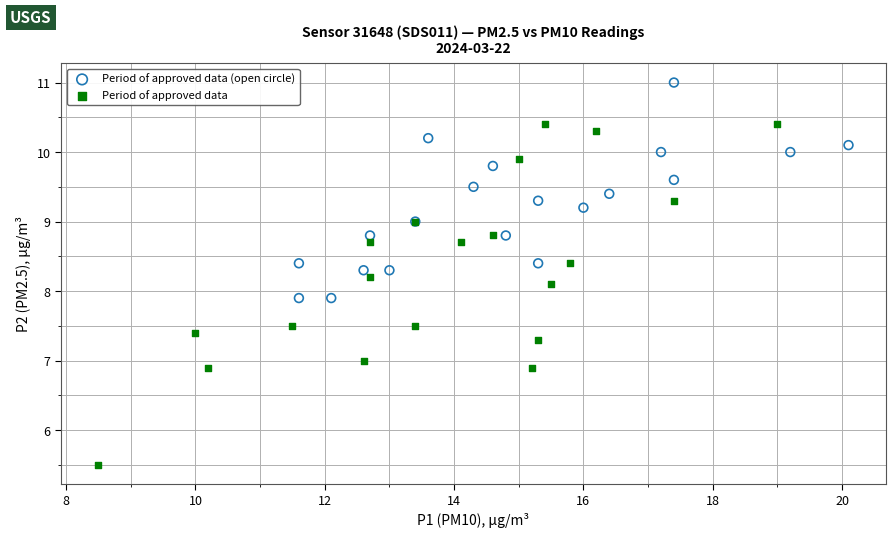

Which series contains the highest Y value?

Period of approved data (open circle)